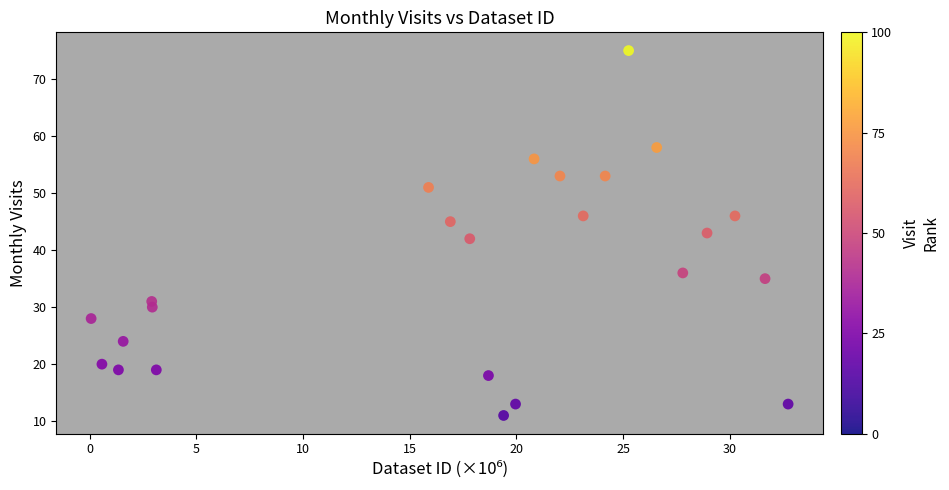

What is the range of Y values (max minus min)?

64